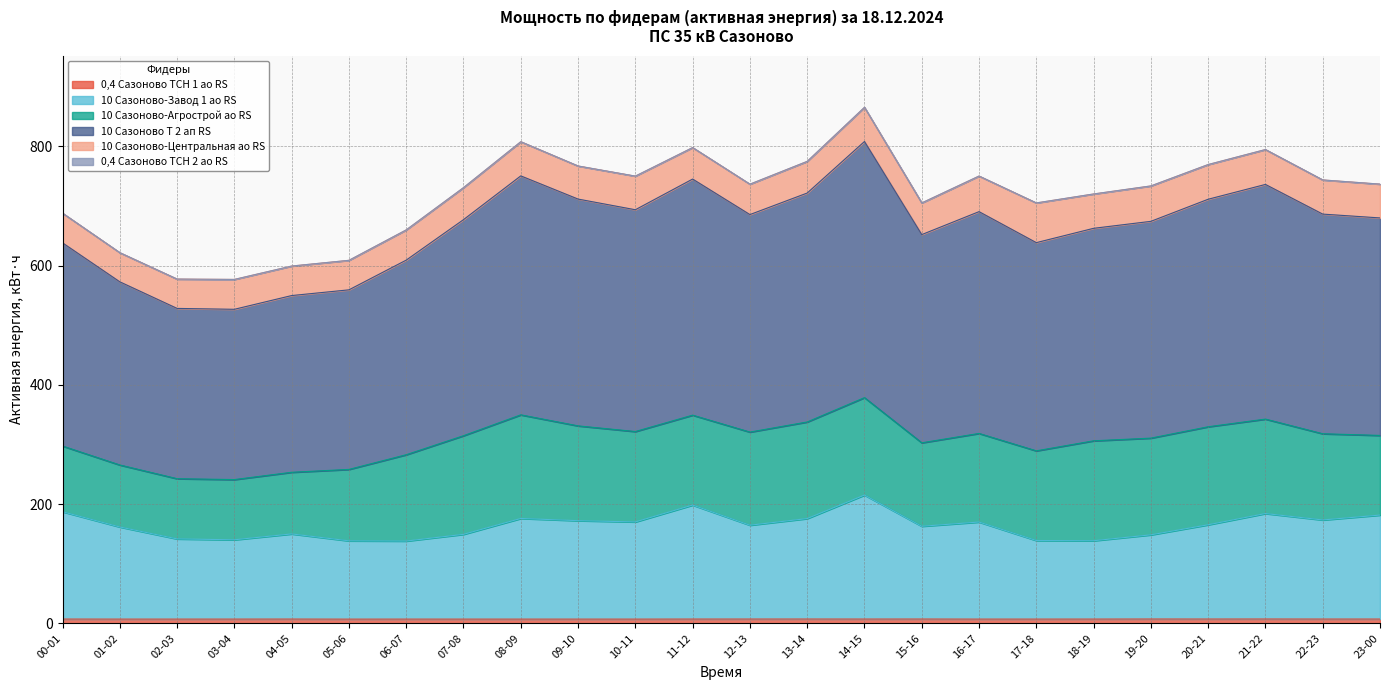

Which series has the widest spread of values?

10 Сазоново Т 2 ап RS